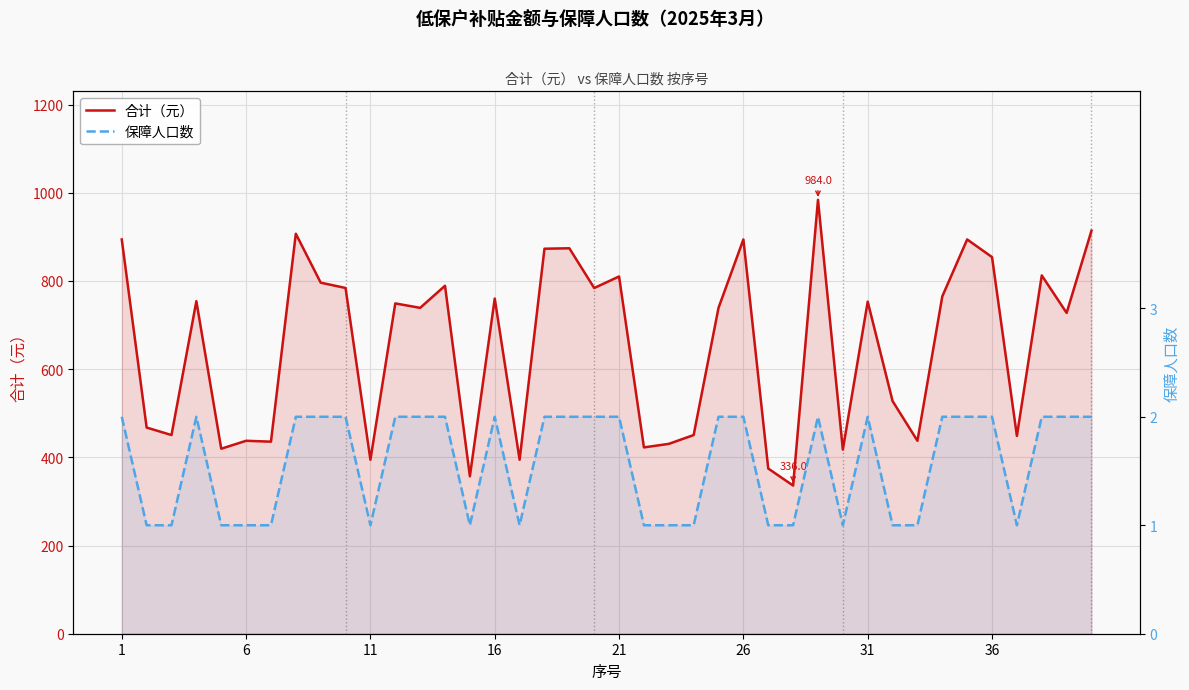

True or false: 合计（元） and 保障人口数 intersect in this chart.

False